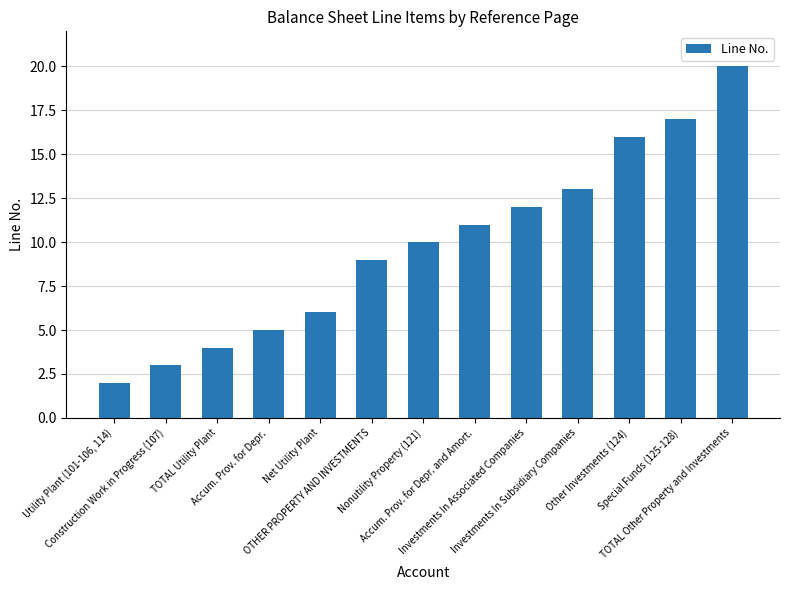

Which has a higher value, OTHER PROPERTY AND INVESTMENTS or Utility Plant (101-106, 114)?

OTHER PROPERTY AND INVESTMENTS